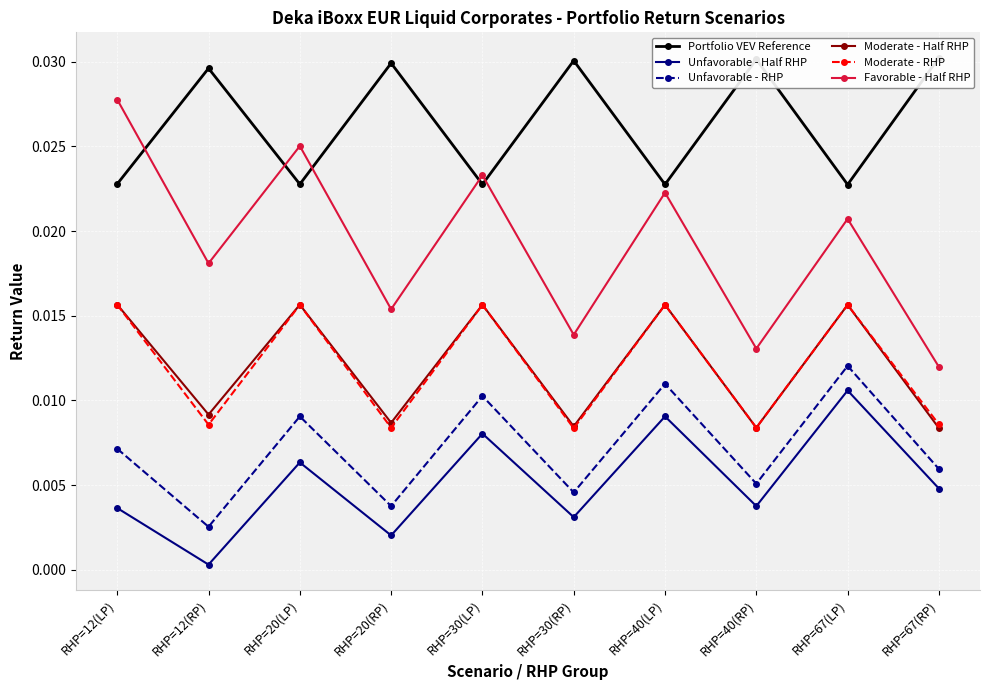

True or false: Favorable - Half RHP and Unfavorable - RHP cross at least once.

False